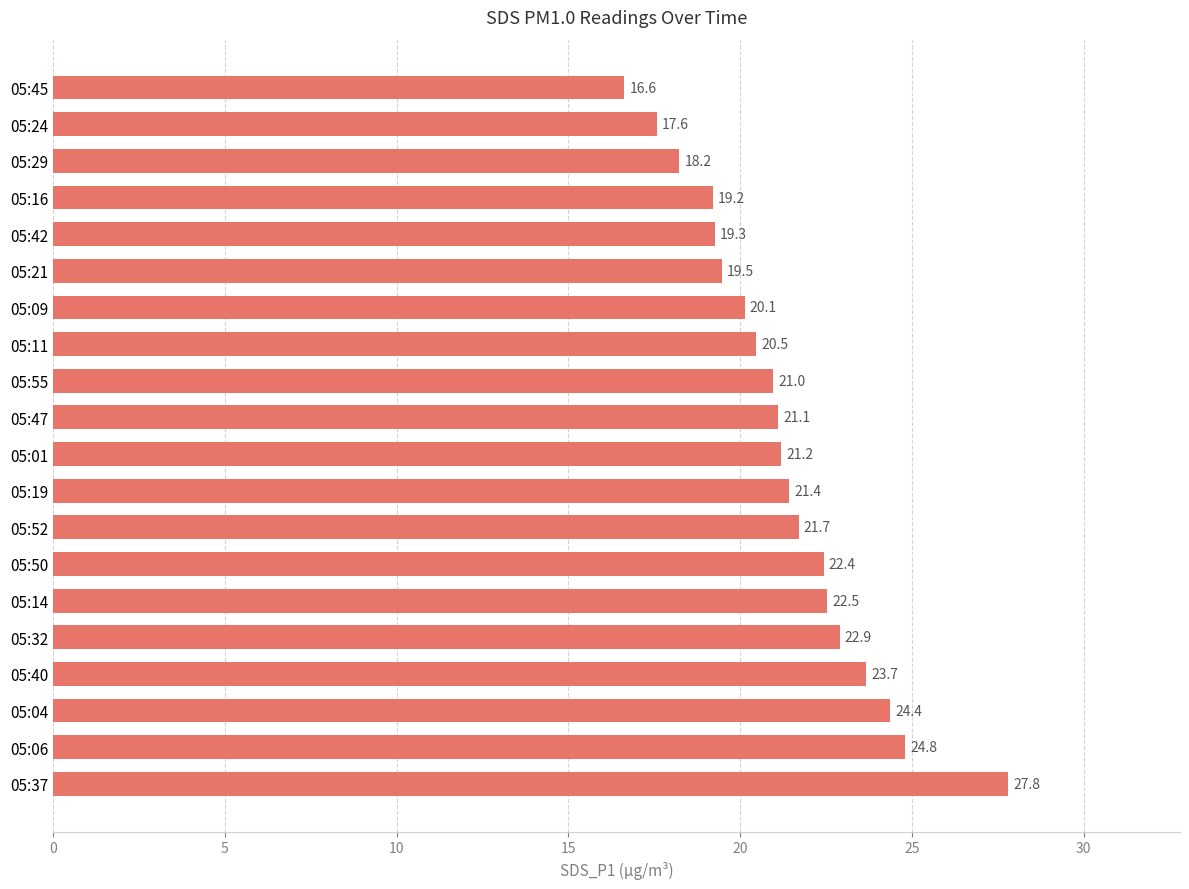

Reading bottom to top, extract all data points from this chart.

27.8	24.8	24.4	23.7	22.9	22.5	22.4	21.7	21.4	21.2	21.1	21.0	20.5	20.1	19.5	19.3	19.2	18.2	17.6	16.6